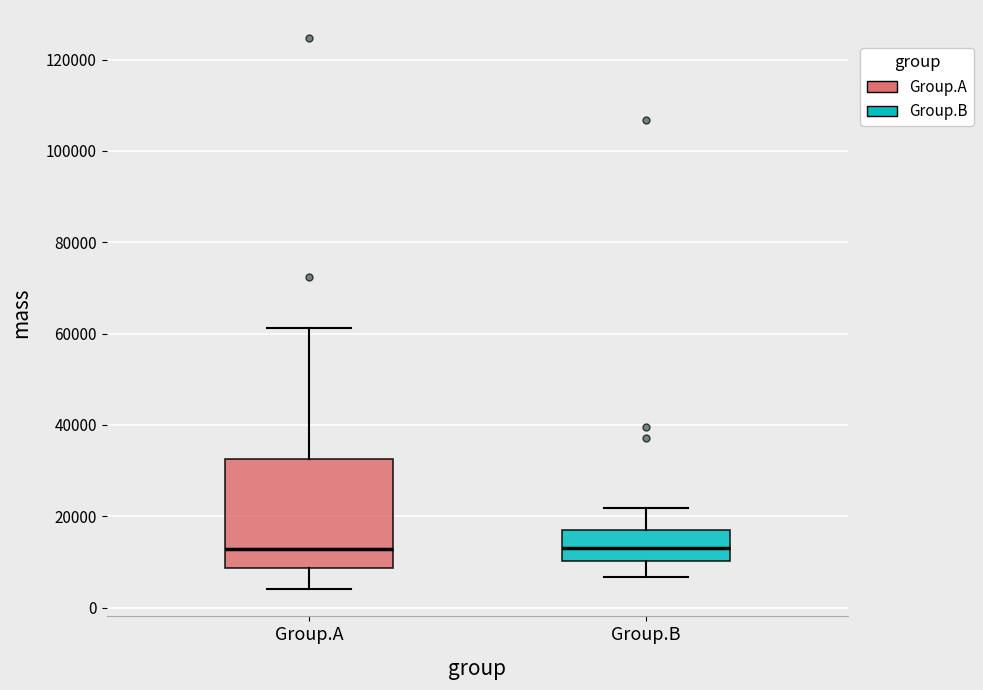

Comparing the boxes themselves (not the whiskers), which one is the tallest?

Group.A